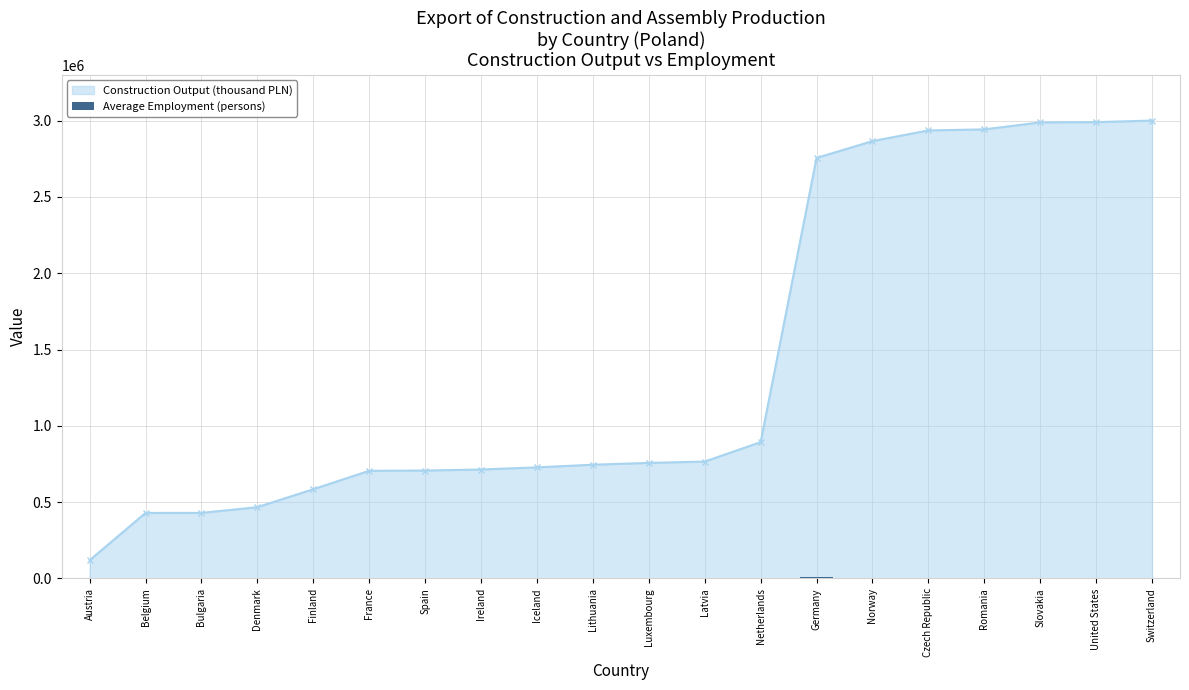

Is it true that Construction Output (thousand PLN) equals 2755772.6 at Germany?

True